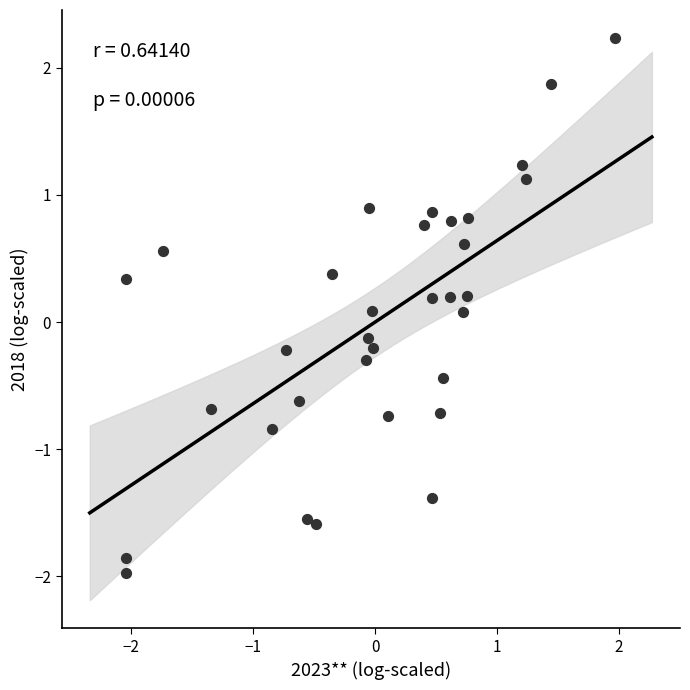

What is the range of X values (max minus min)?

4.0